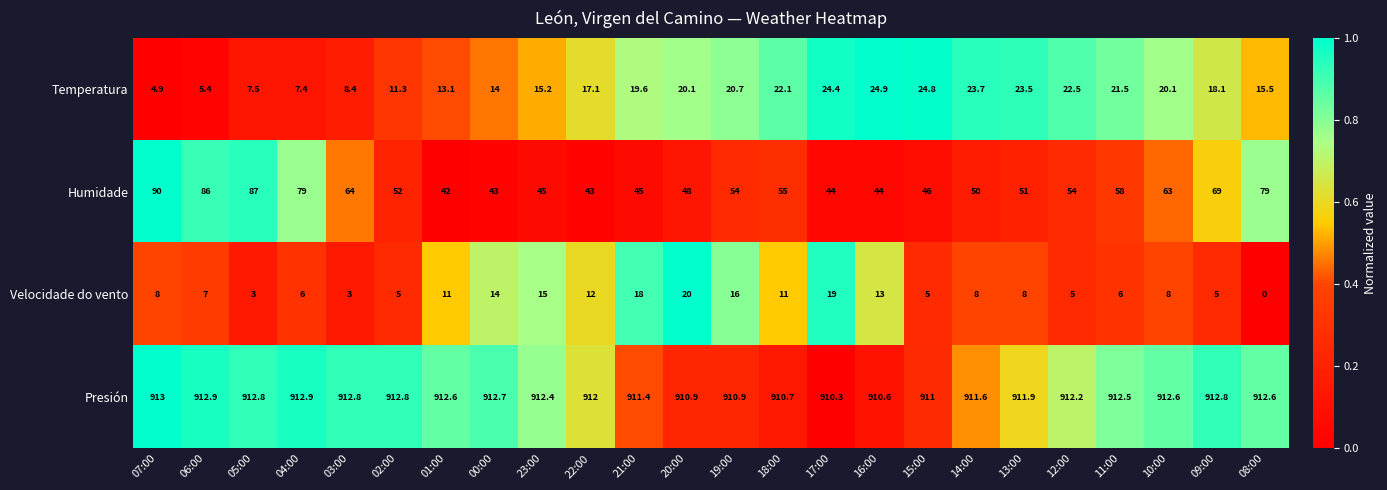

What is the approximate value of Temperatura at 23:00?

15.2